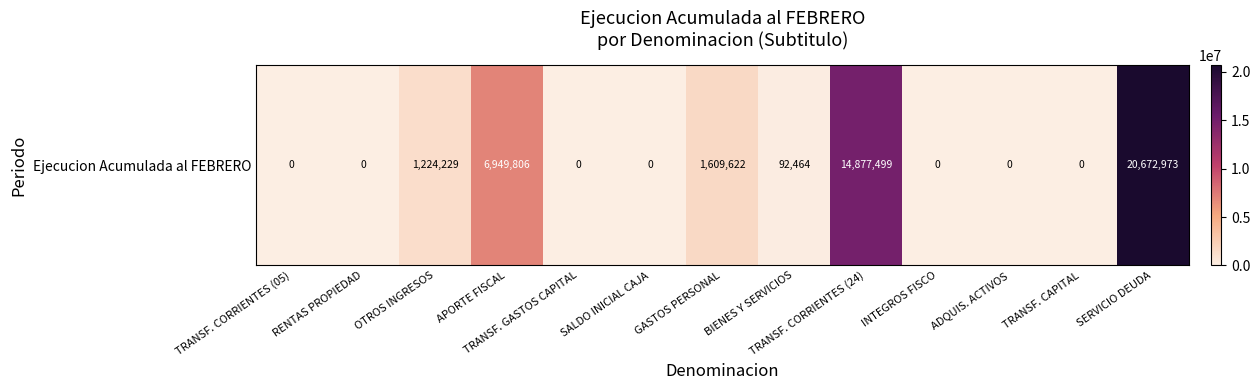

Which category has the lowest value across all series?

TRANSF. CORRIENTES (05)